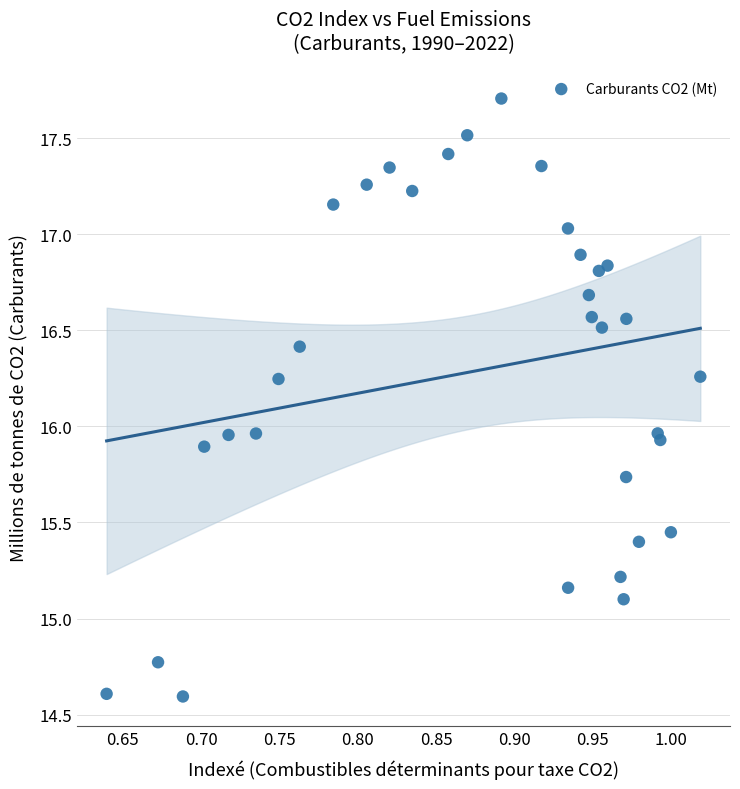

What is the range of Y values (max minus min)?

3.1